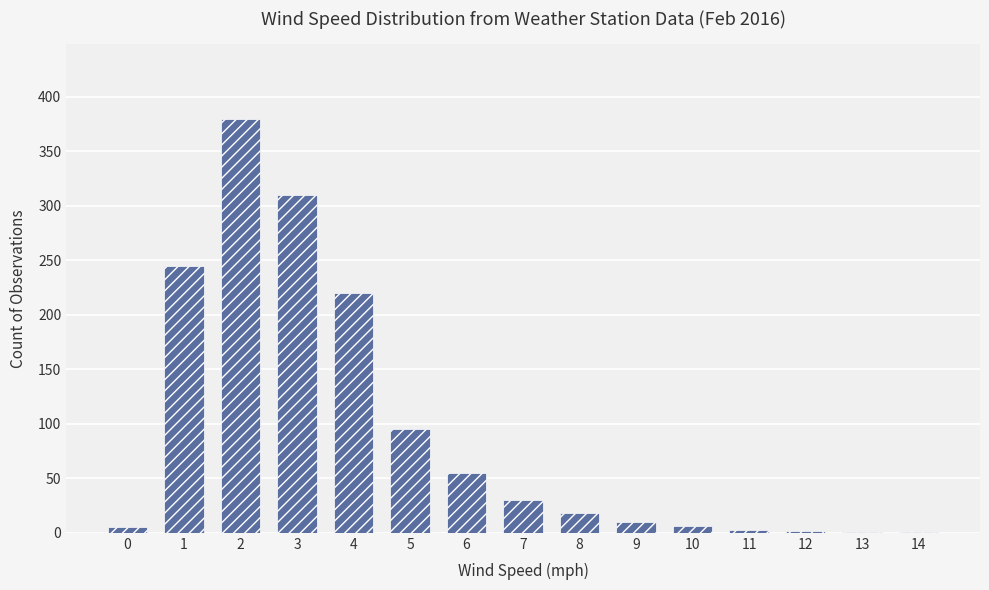

What is the greatest value displayed?

380